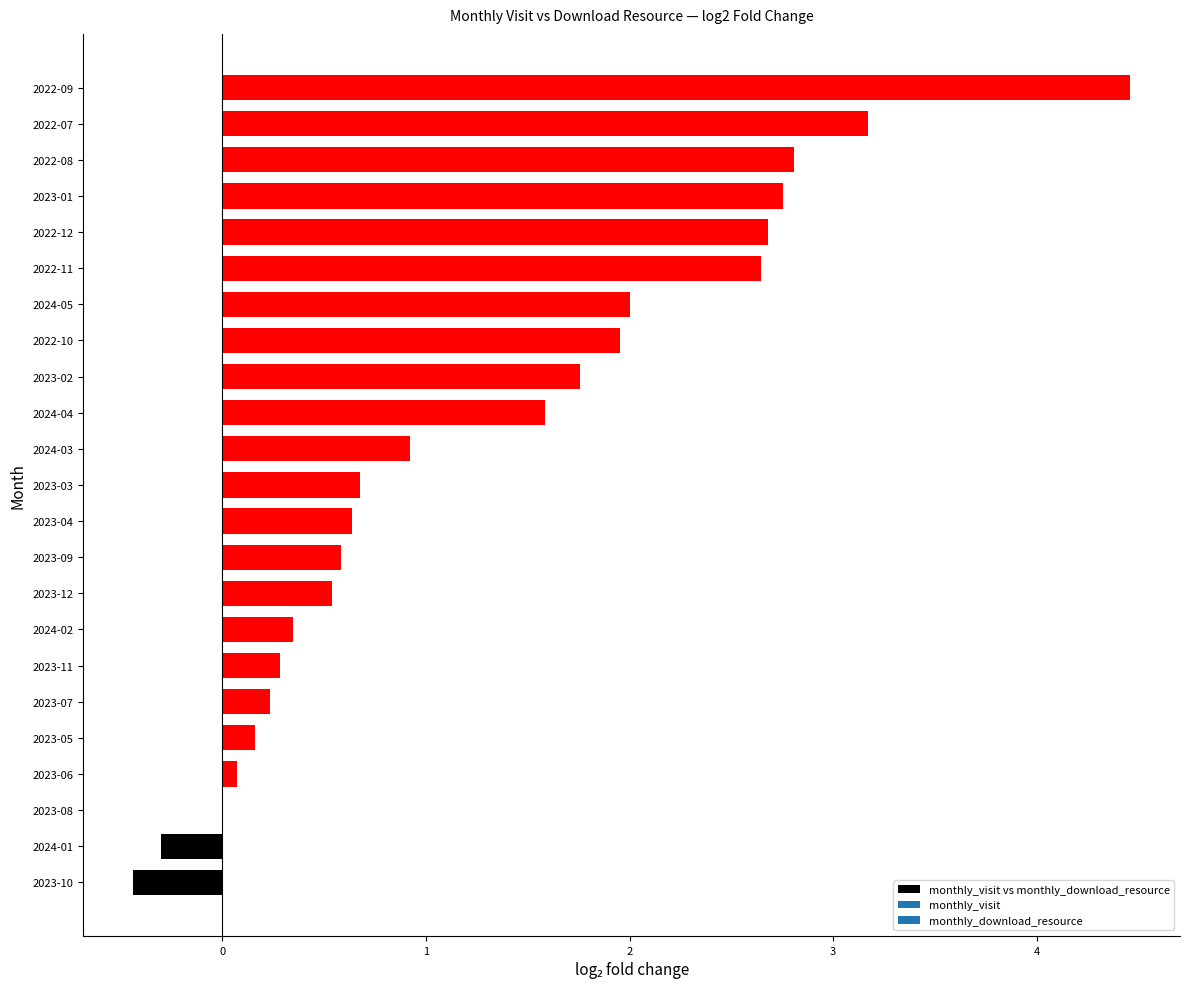

What is the approximate value at 2023-09?

0.6